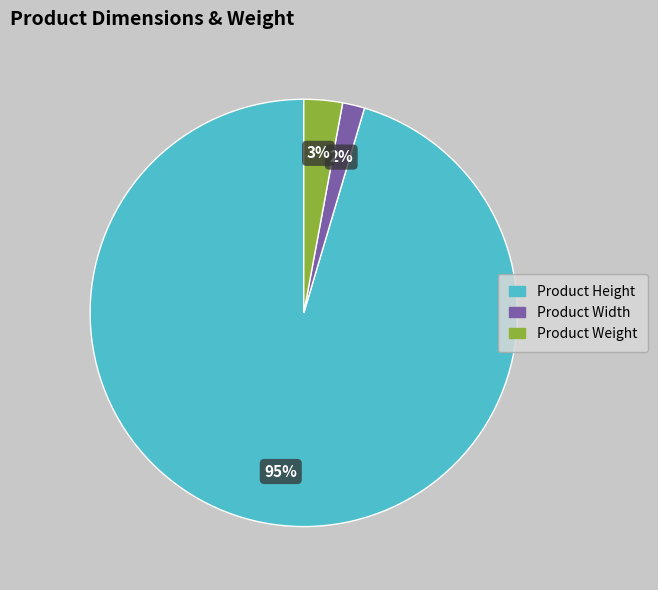

What is the largest slice in the pie chart?

Product Height